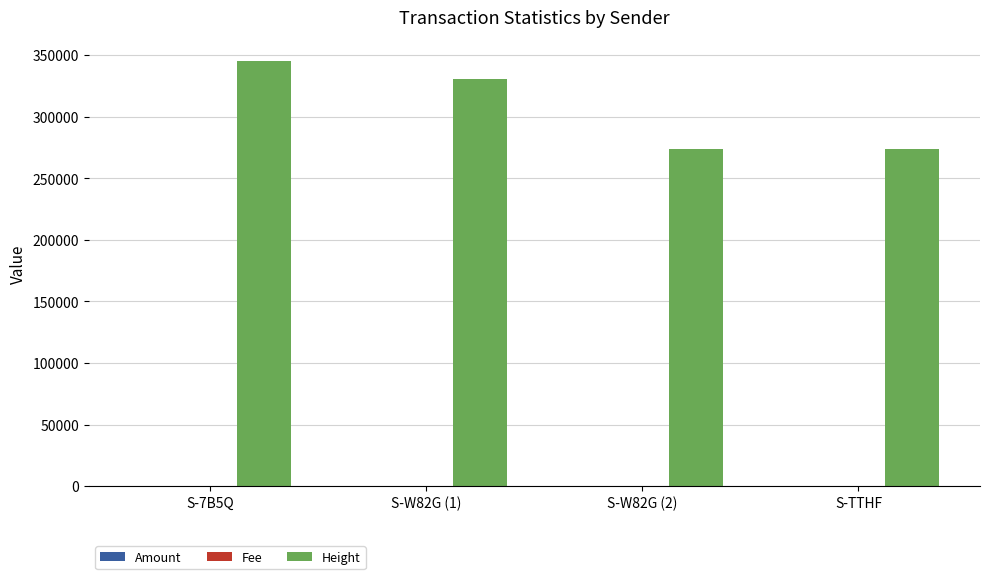

What is the sum of all Height values?

1223248.0